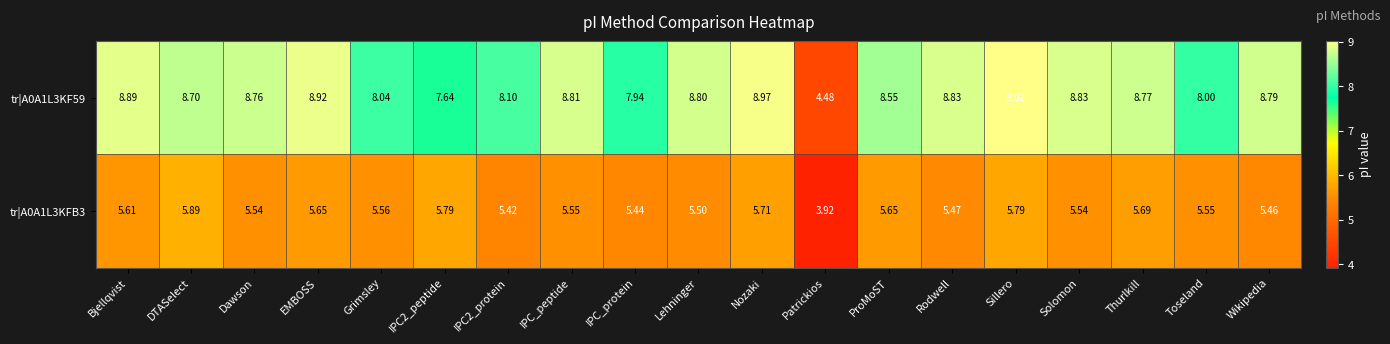

At which category is the sum across all series the highest?

Sillero